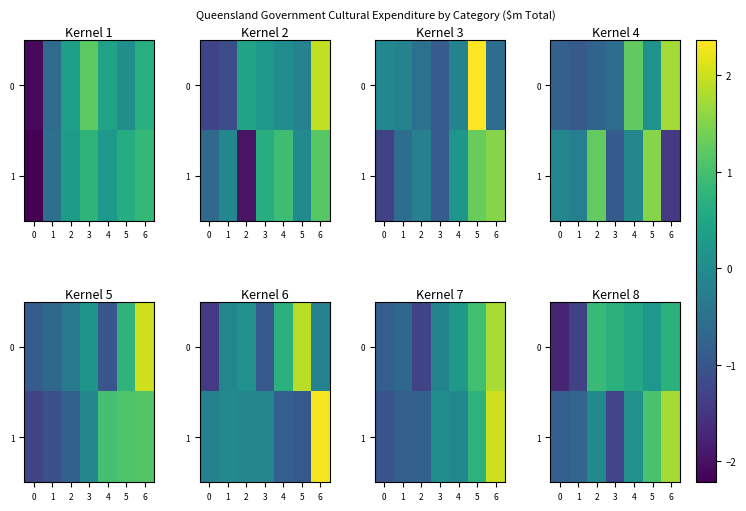

At how many categories does at least one series exceed 0?

5